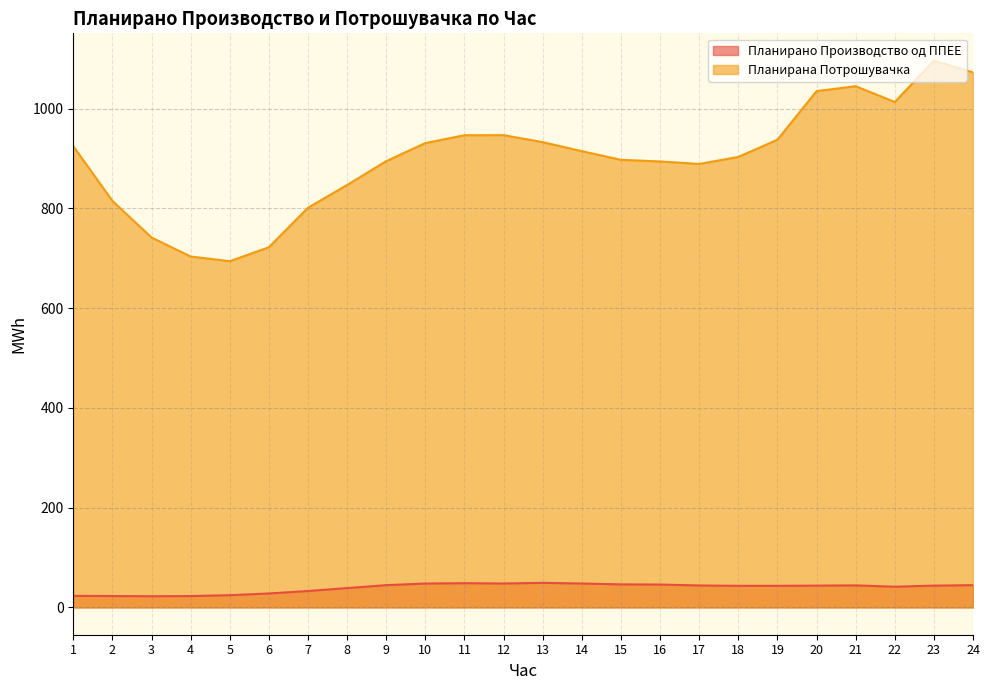

What is the value of the Планирано Производство од ППЕЕ point at the 2nd from the left?

22.8